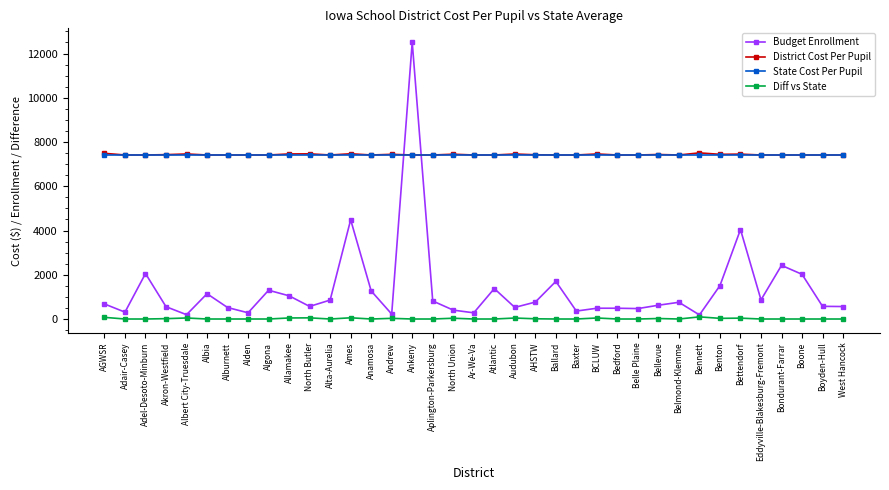

How many data points does each series have?

37